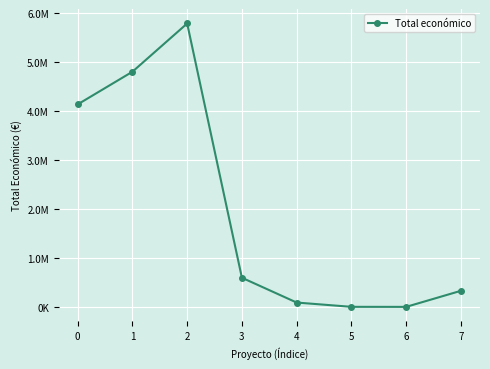

Reading left to right, transcribe all the data shown in this chart.

4139393	4805923	5790993	599806	93530	6000	5000	333001